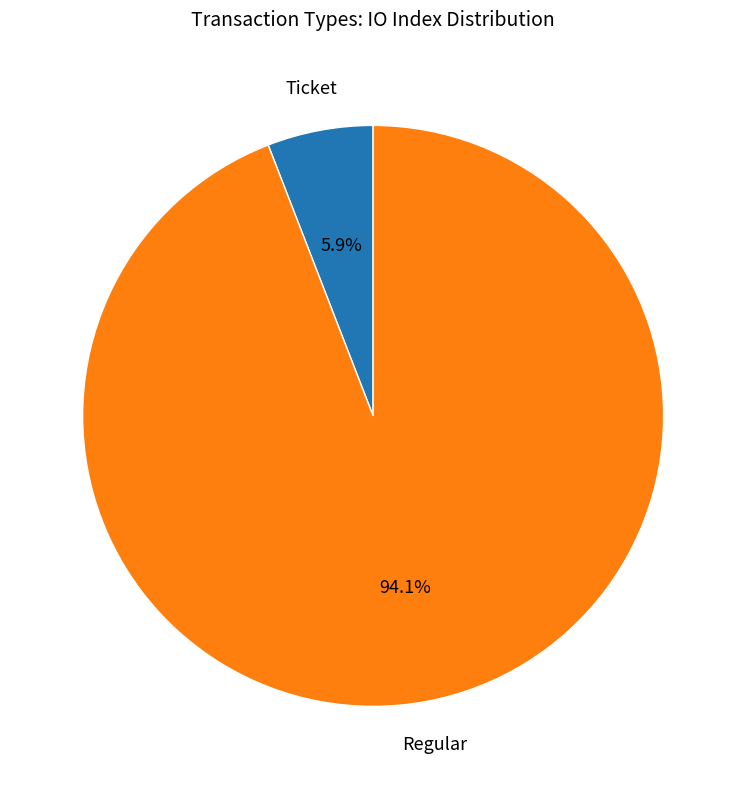

Does any single category account for the majority?

Yes